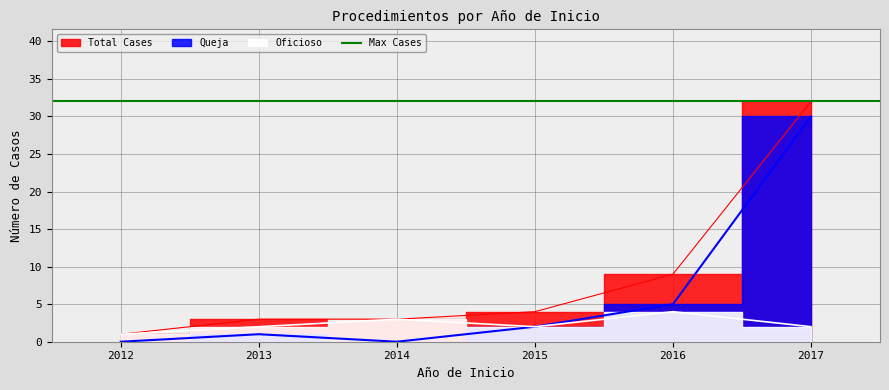

Is it true that Oficioso equals 0 at 2012?

False